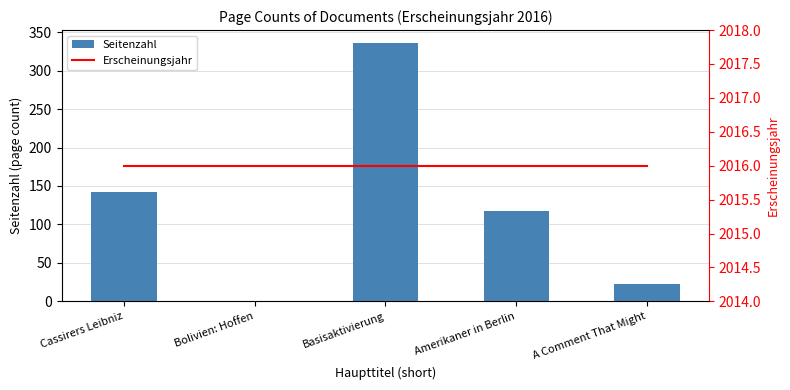

Reading left to right, list all the values displayed in this chart.

Seitenzahl: Cassirers Leibniz=142	Bolivien: Hoffen=1	Basisaktivierung=336	Amerikaner in Berlin=117	A Comment That Might=22
Erscheinungsjahr: Cassirers Leibniz=2016	Bolivien: Hoffen=2016	Basisaktivierung=2016	Amerikaner in Berlin=2016	A Comment That Might=2016